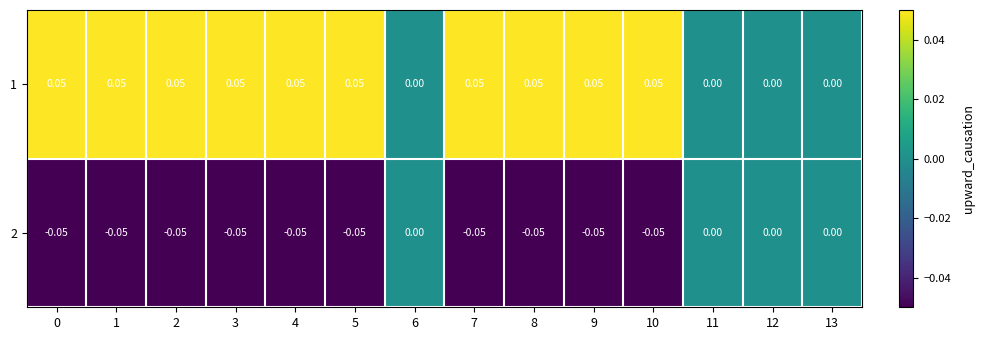

Is the value of 2 at 12 greater than the value of 1 at 2?

No